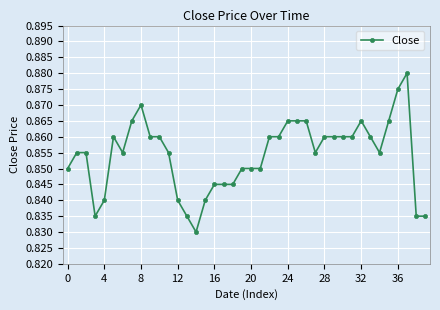

How many data points does each series have?

40